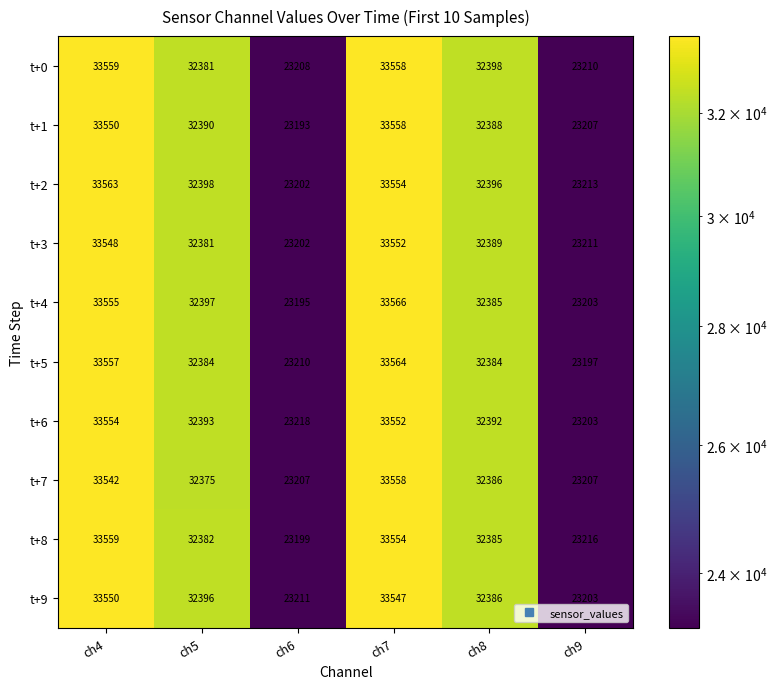

What is the total value across all series at ch4?

335537